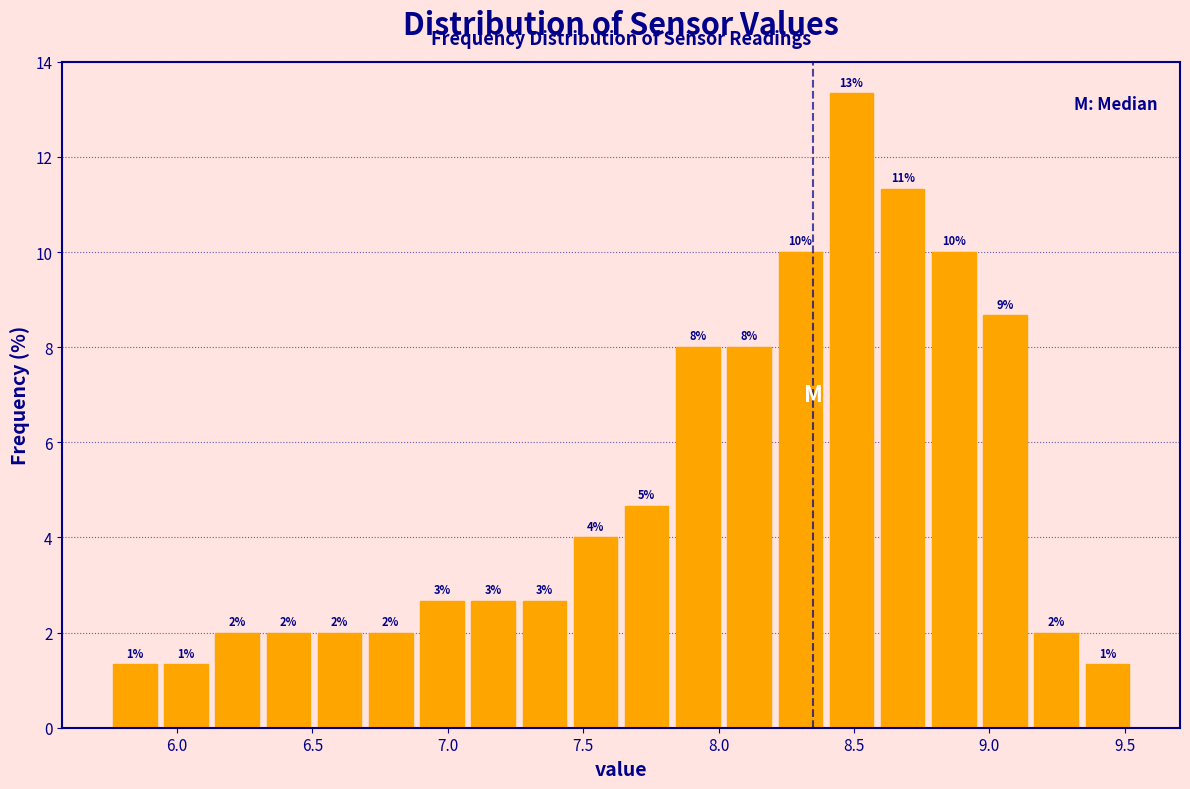

Read against the x-axis, roughly where is the centre of the tallest bar?

8.50